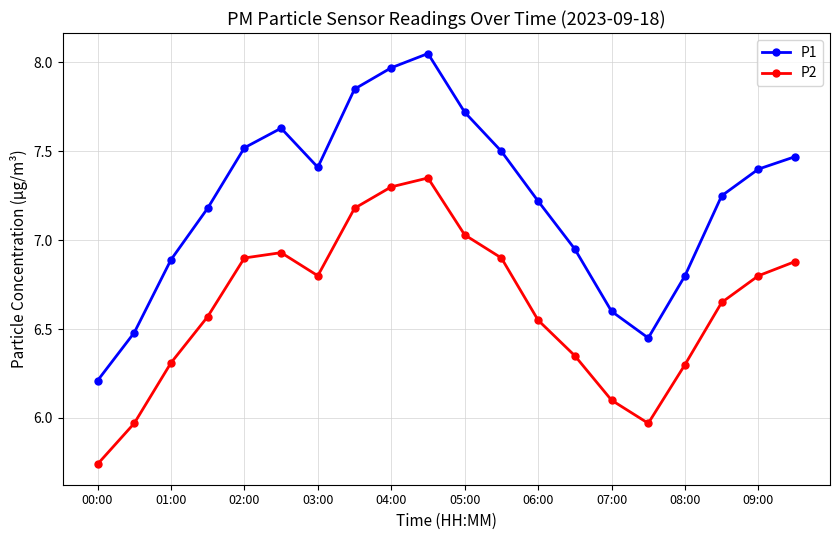

True or false: P1 and P2 cross at least once.

False